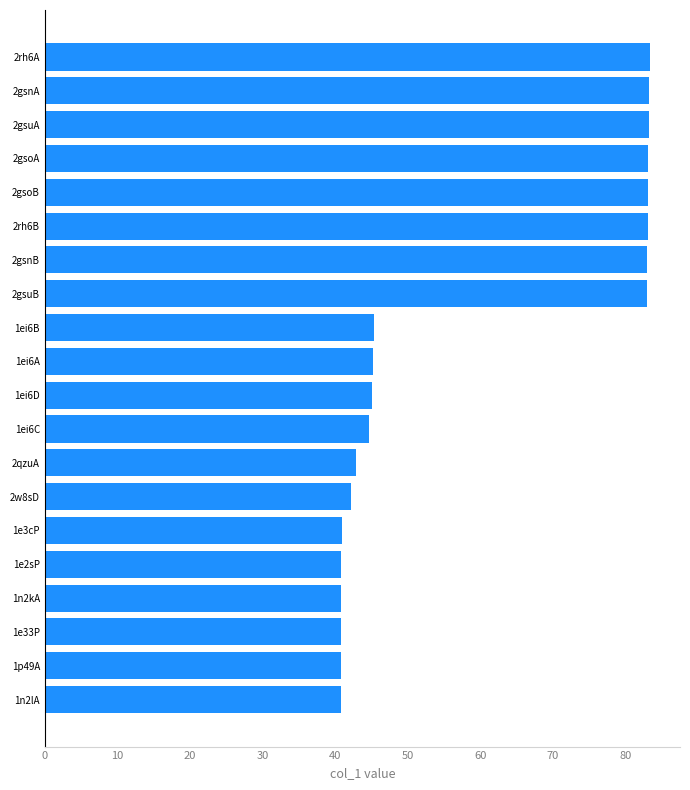

Count the number of categories in the chart.

20